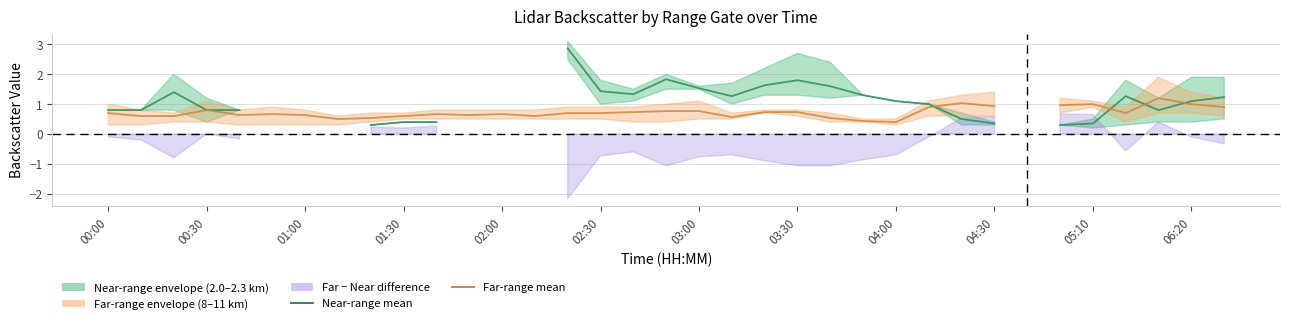

Between which two adjacent categories do Near-range mean and Far-range mean first intersect?

01:00 and 01:30